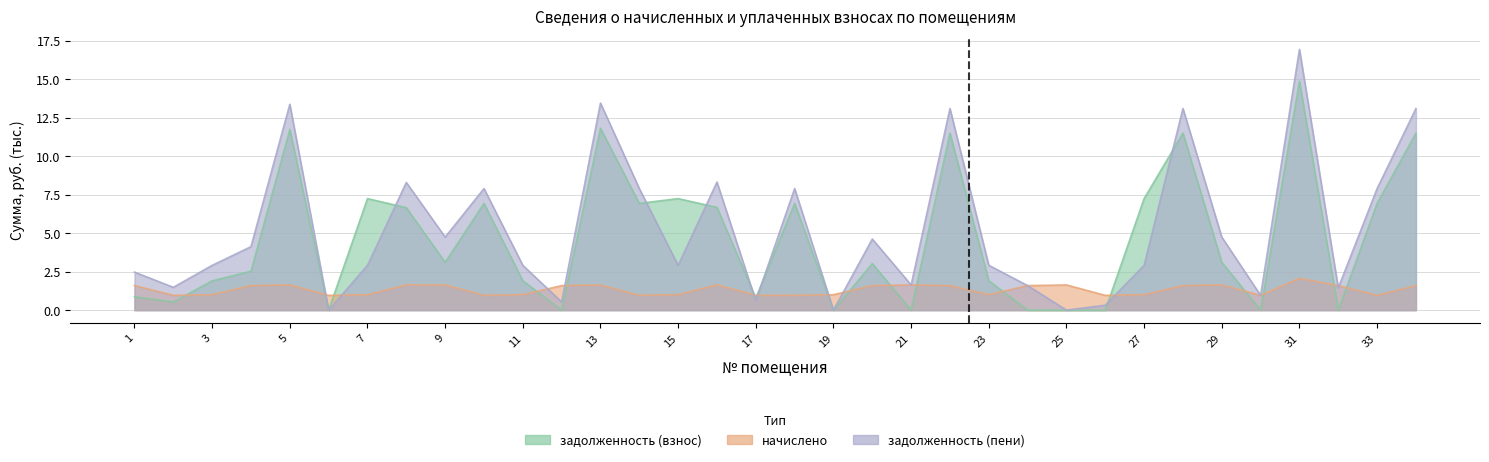

What is the maximum value for начислено (col_3)?

2.1